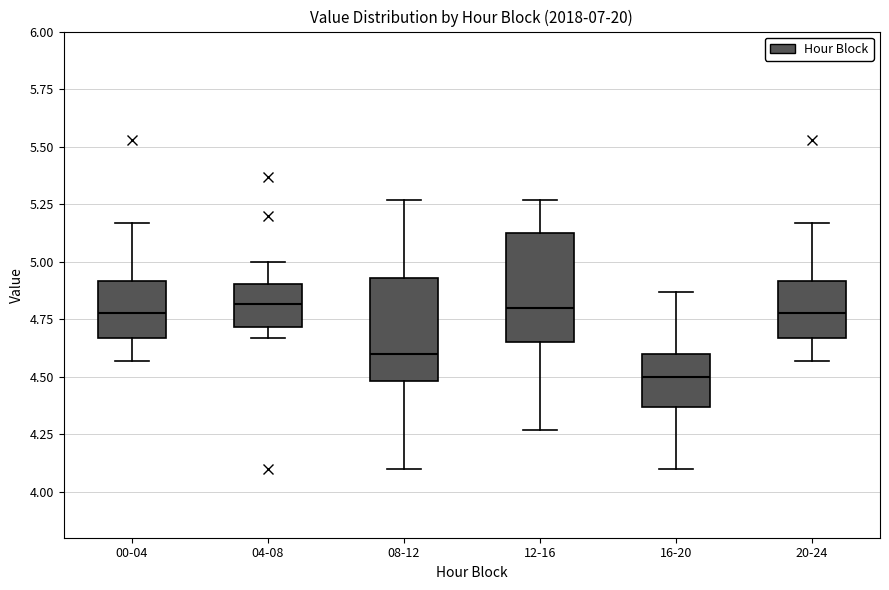

Where does the median line of the box for 20-24 sit on the y-axis? The values are not printed on the chart, so give them approximately, as read against the axis.

4.80